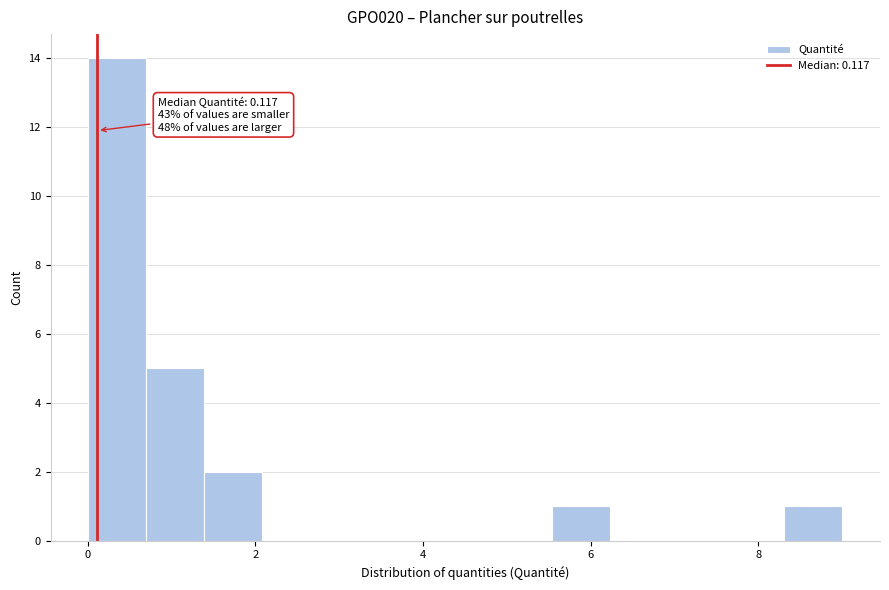

Read against the x-axis, roughly where is the centre of the tallest bar?

0.4